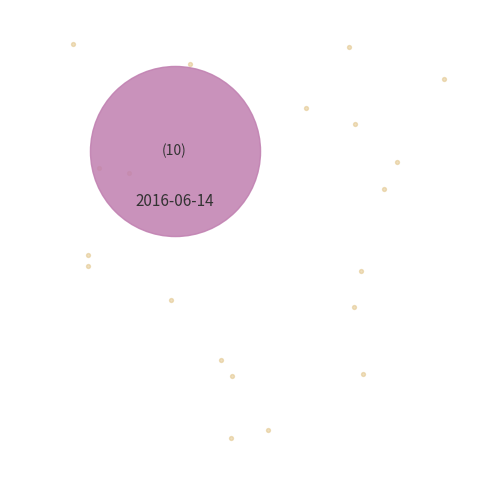

Between 2016-06-14 and 2015-02-16, which is larger?

2016-06-14